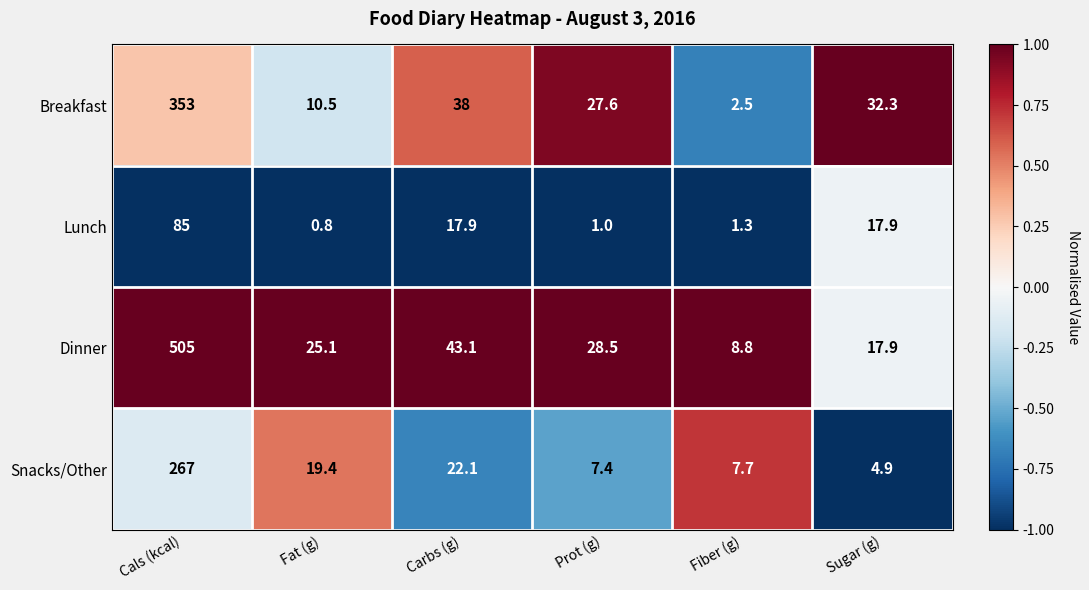

What is the approximate value of Dinner at Prot (g)?

28.5